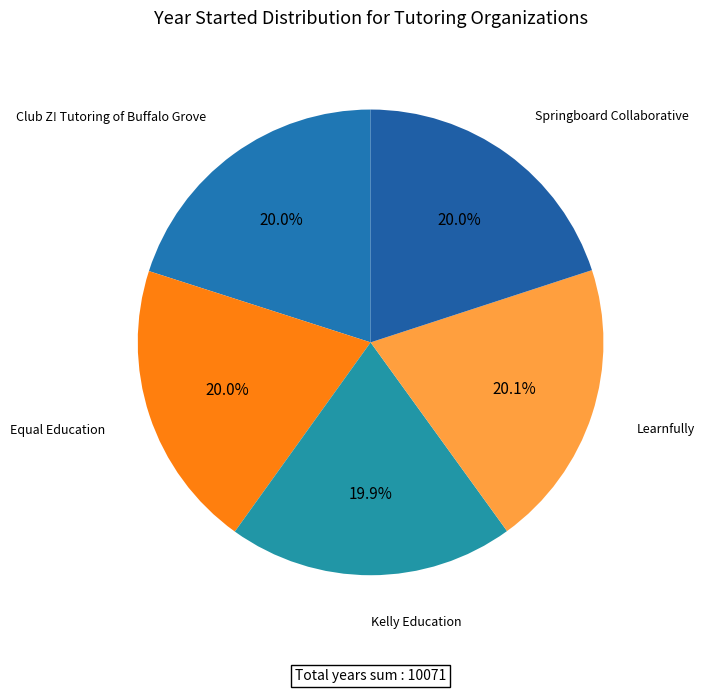

How many slices are in this pie chart?

5